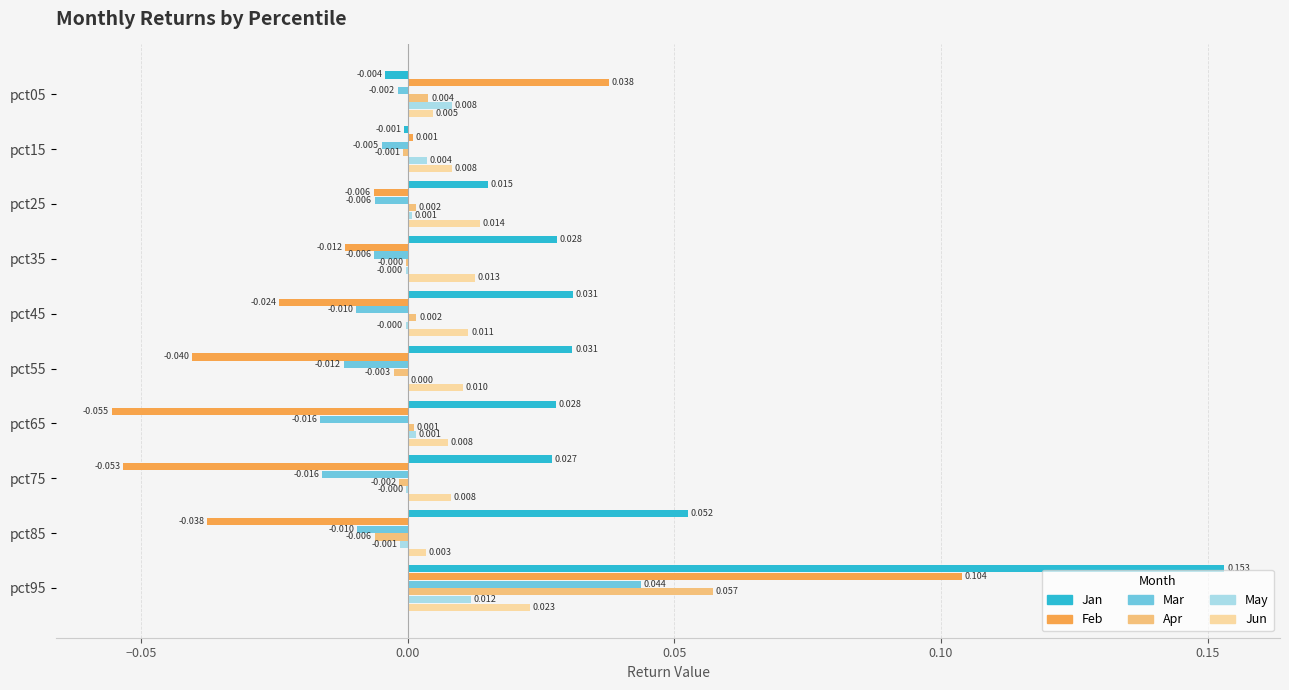

Is the value of Mar at pct55 greater than the value of May at pct85?

No